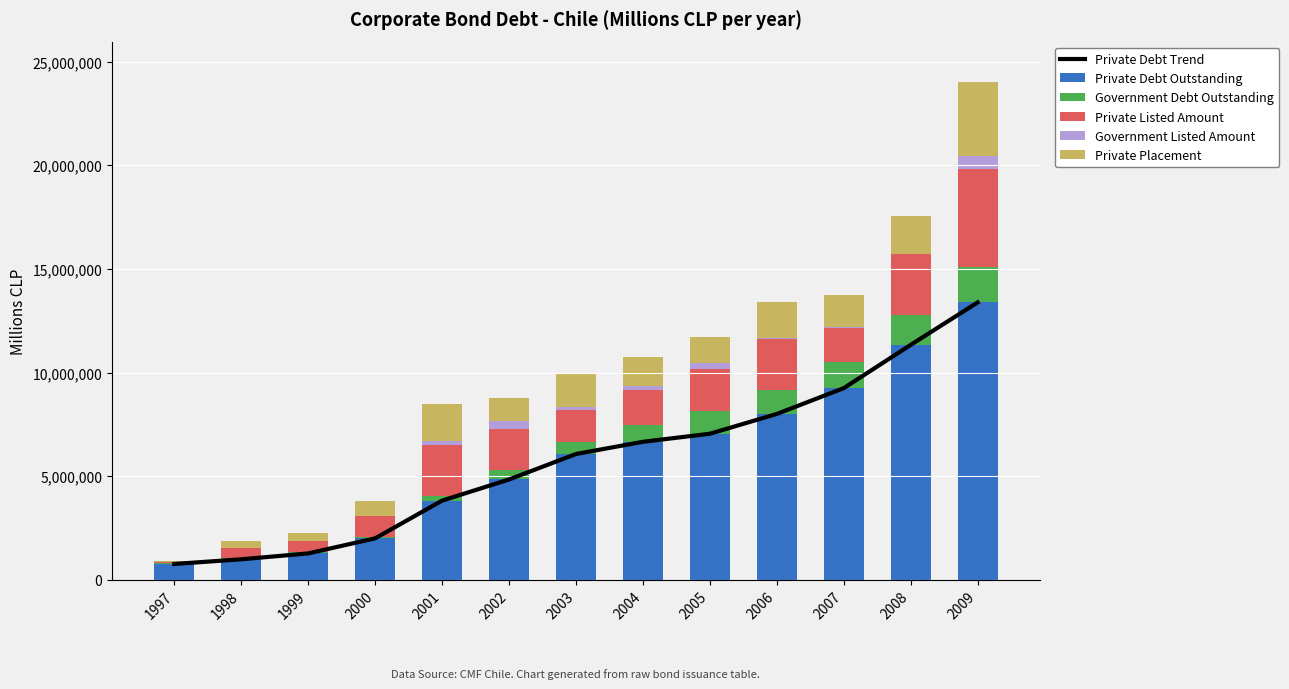

What is the difference between the maximum and minimum values in the Private Placement series?

3552519